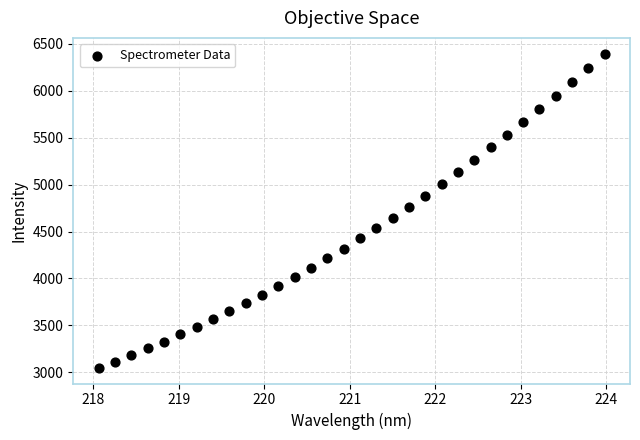

What is the range of X values (max minus min)?

5.9